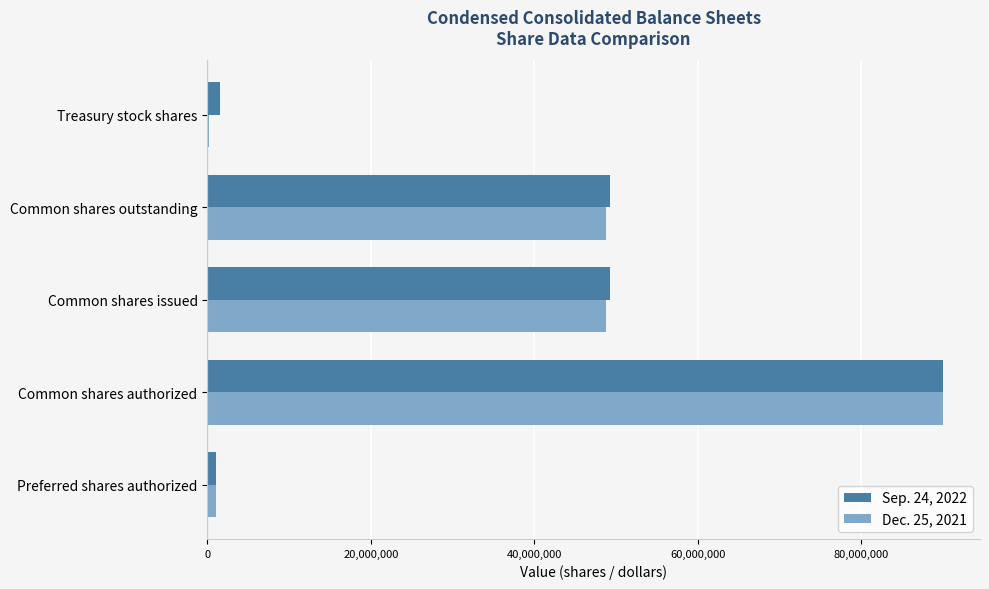

Is it true that Sep. 24, 2022 equals 49187000 at Common shares outstanding?

True